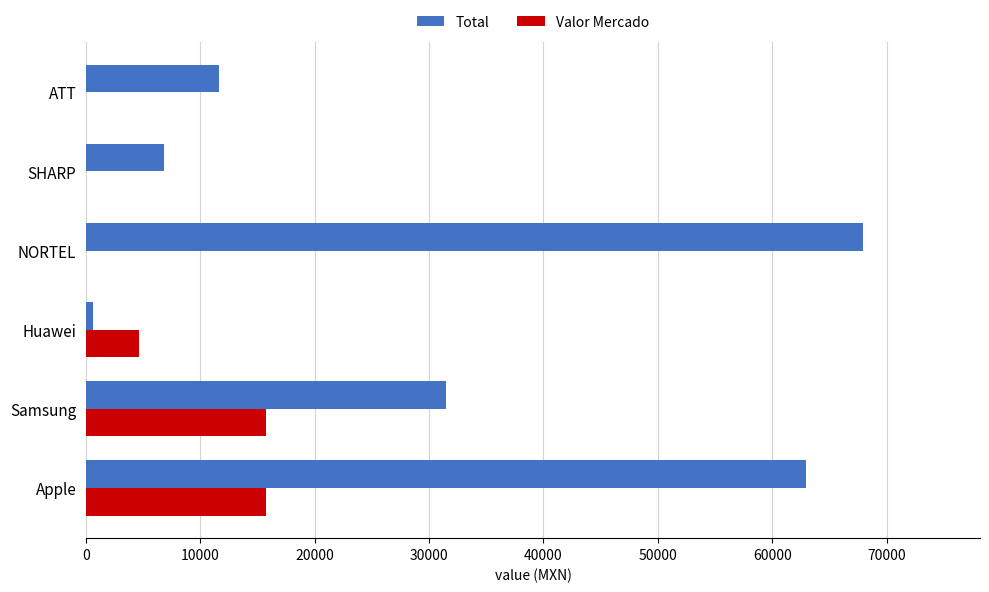

What is the sum of all Total values?

181470.9